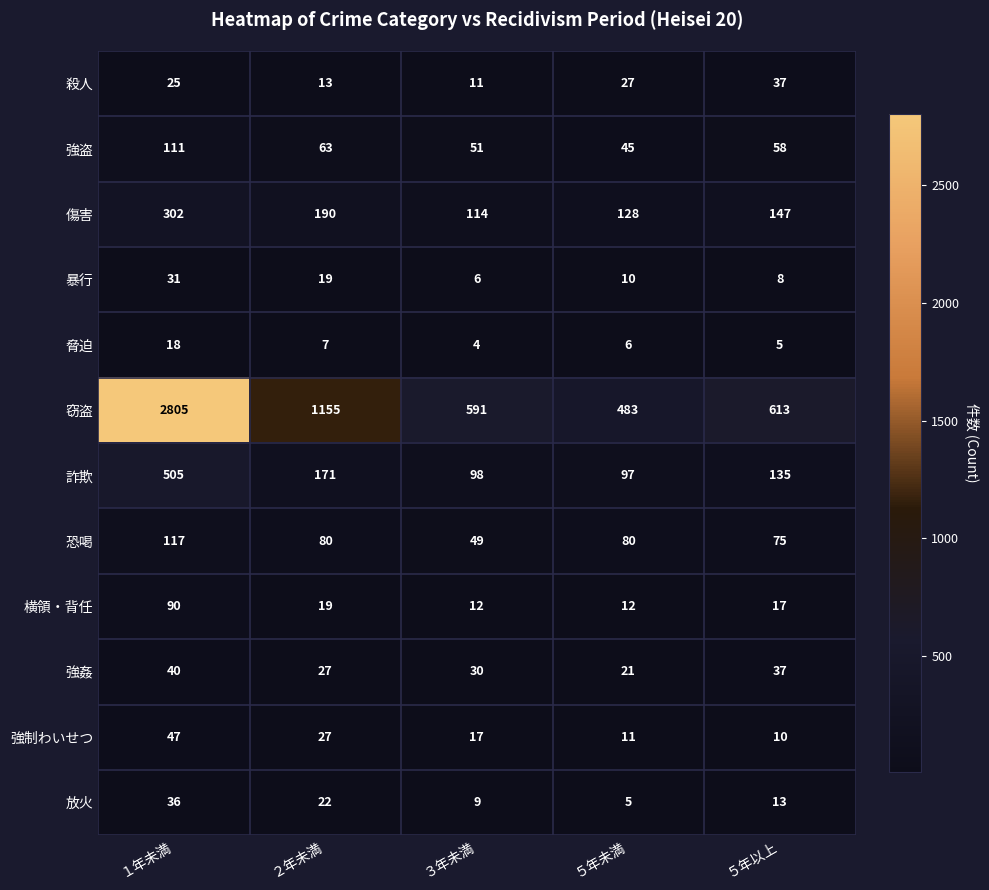

How many data points does each series have?

5